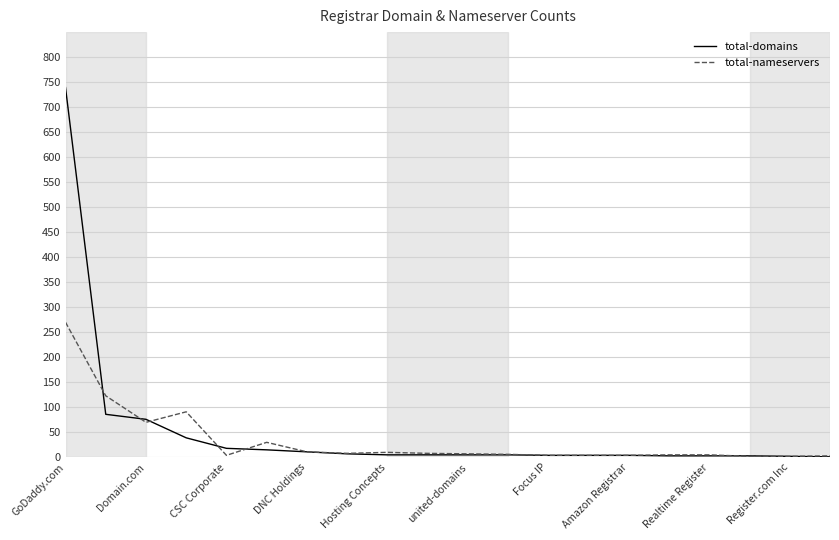

Rank the series by their maximum value, from highest to lowest.

total-domains, total-nameservers